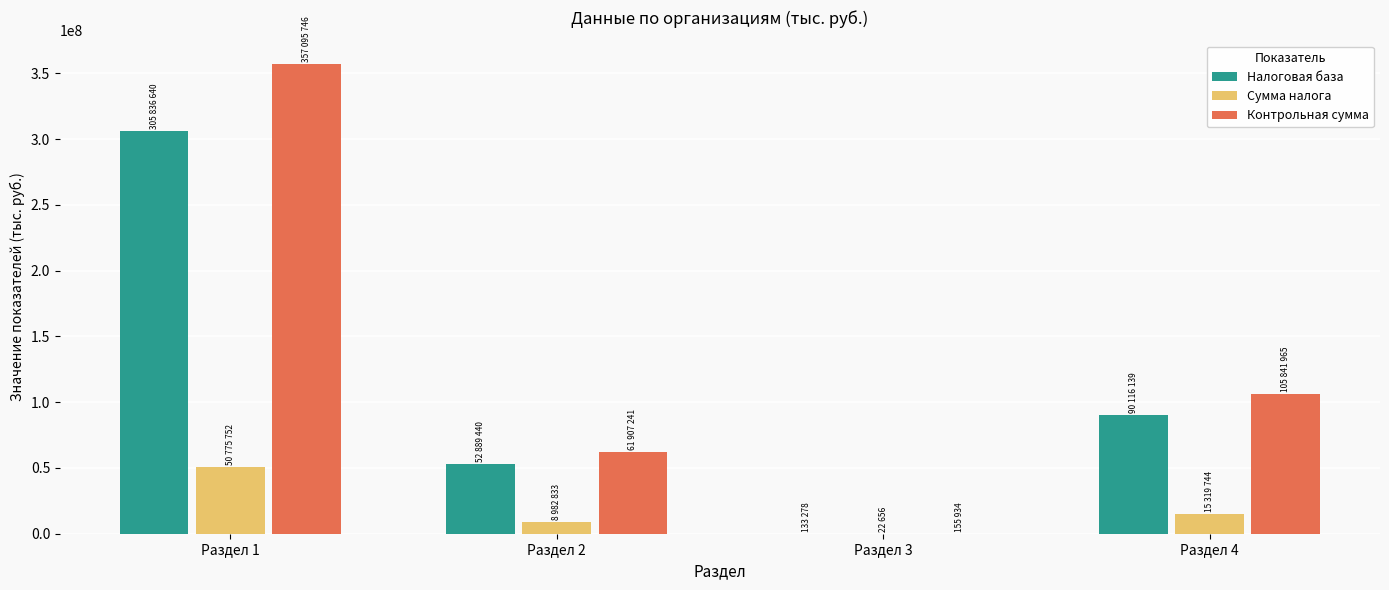

Which series changed the most between Раздел 2 and Раздел 4?

Контрольная сумма